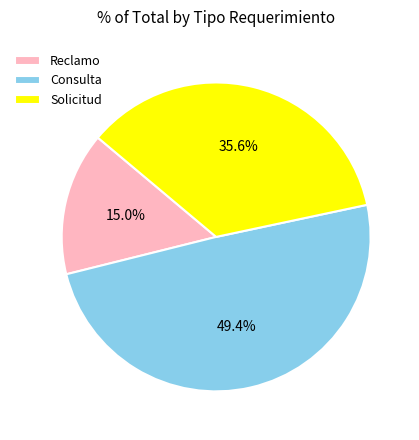

Is the sum of Solicitud and Consulta greater than half?

Yes